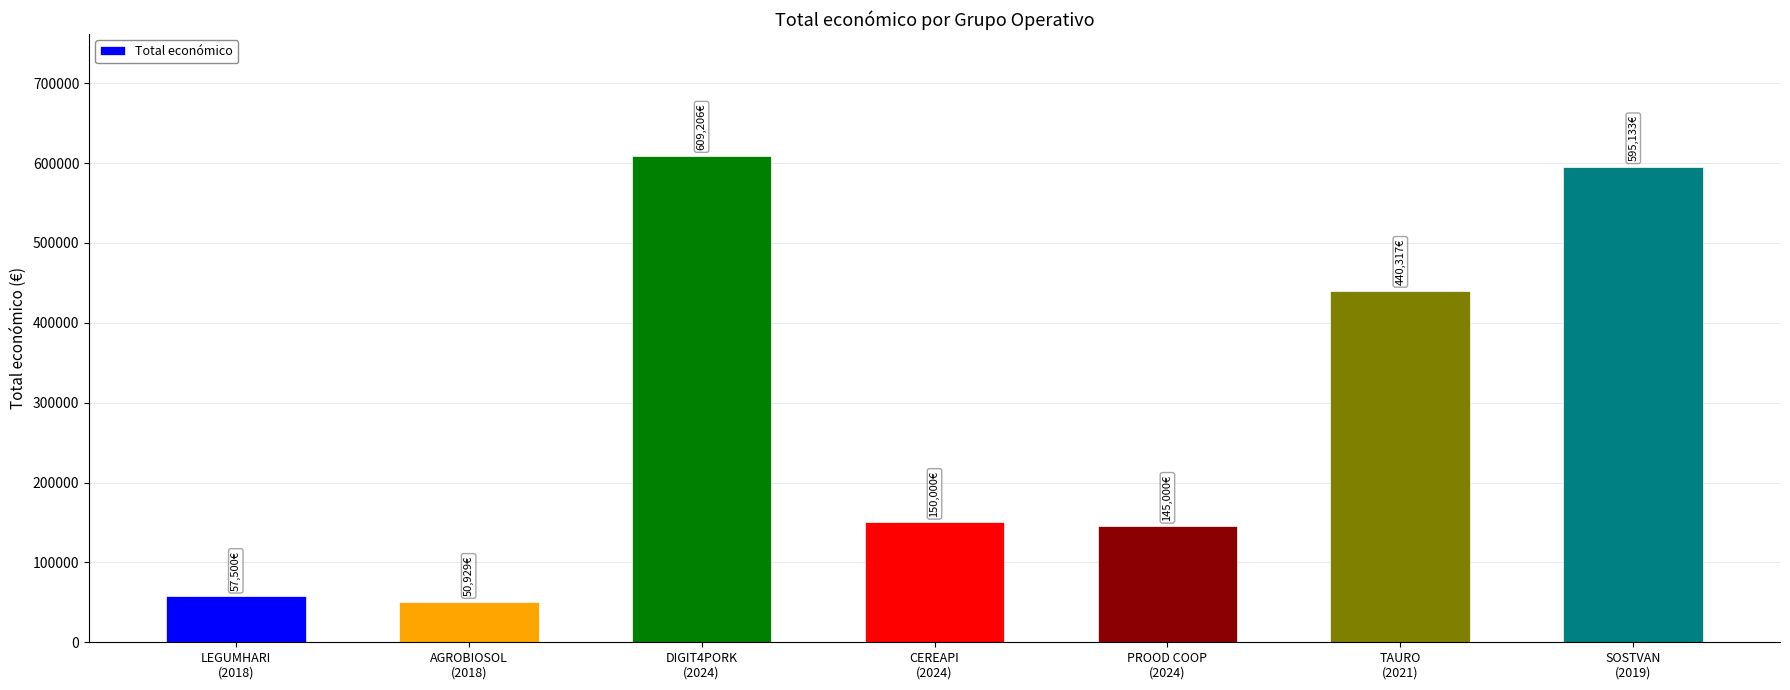

Reading left to right, what are all the values shown in this chart?

57500	50929	609206	150000	145000	440317	595133